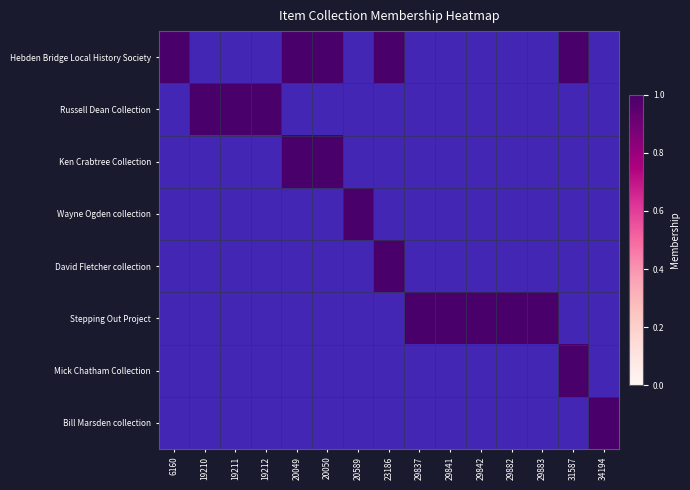

Which category has the lowest value across all series?

19210